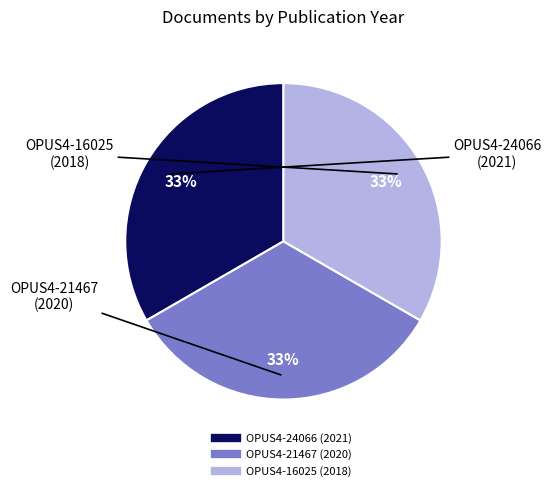

To the nearest percent, what is the average slice percentage?

33%